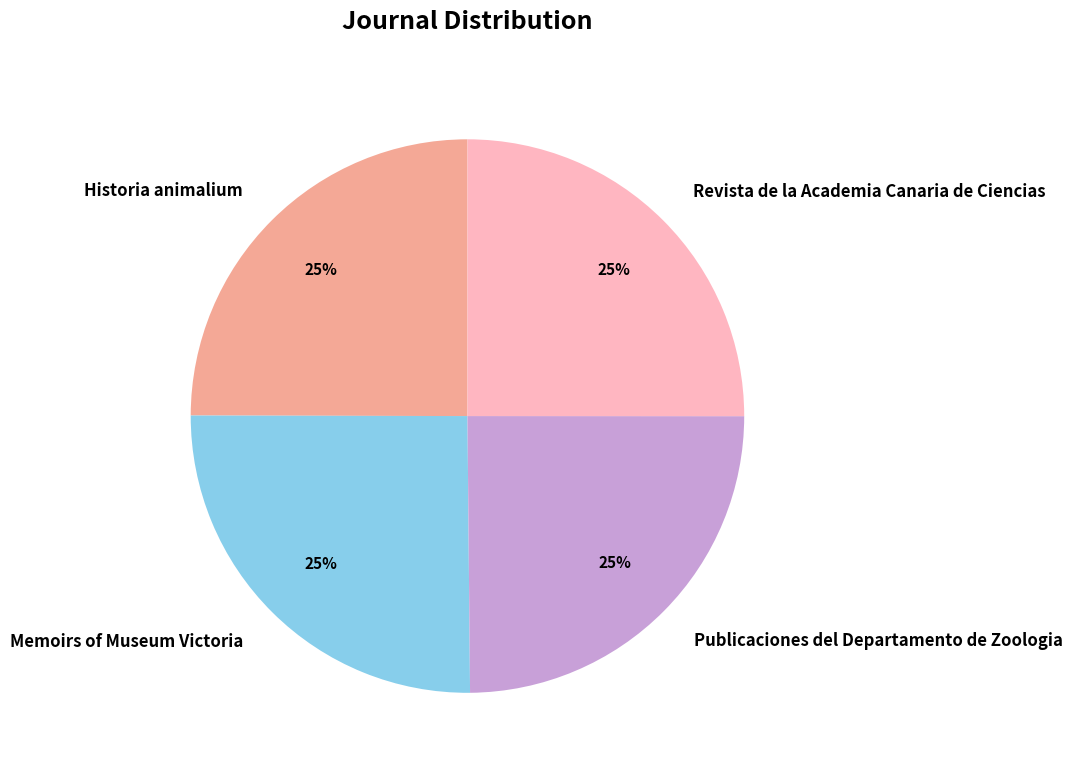

Is it true that Memoirs of Museum Victoria is 37% of the pie?

False